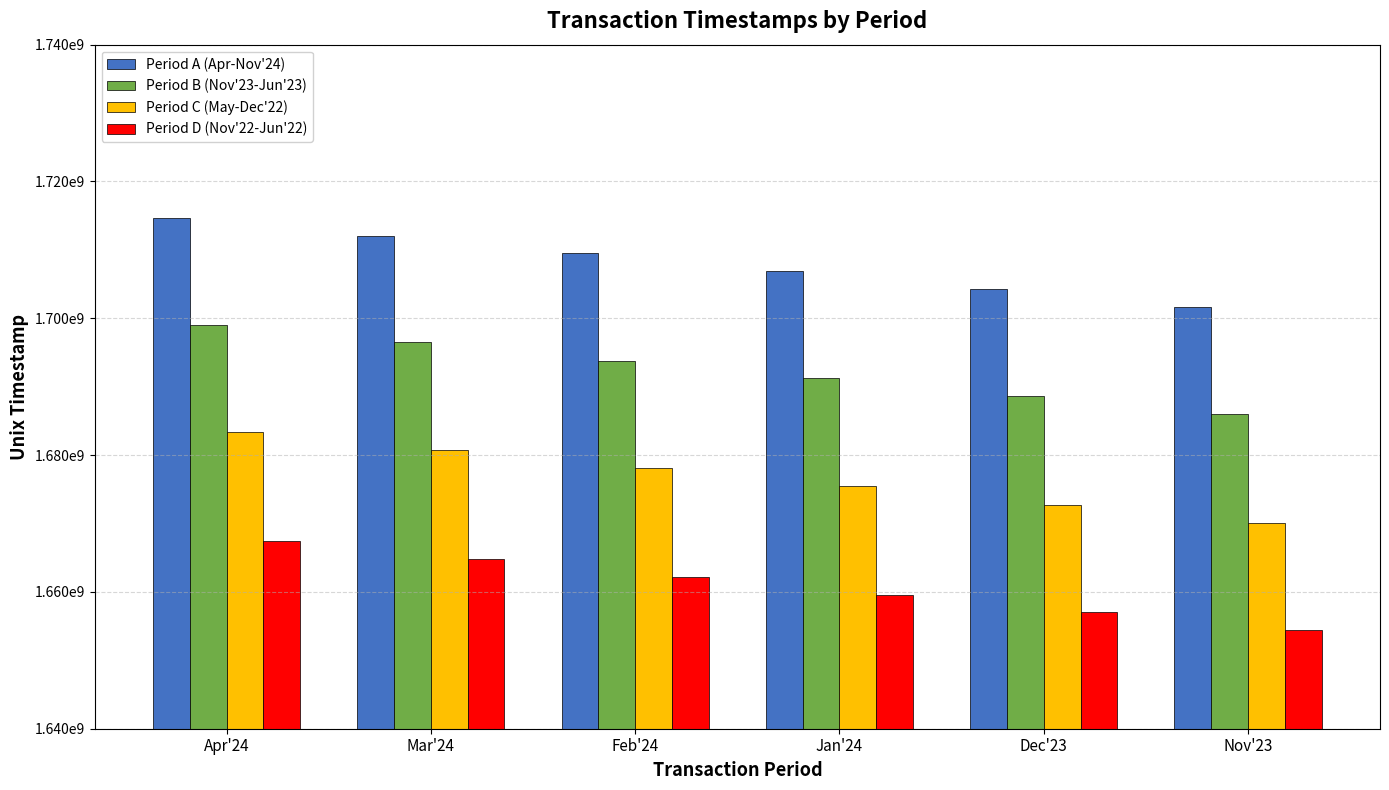

Does the chart contain any negative values?

No